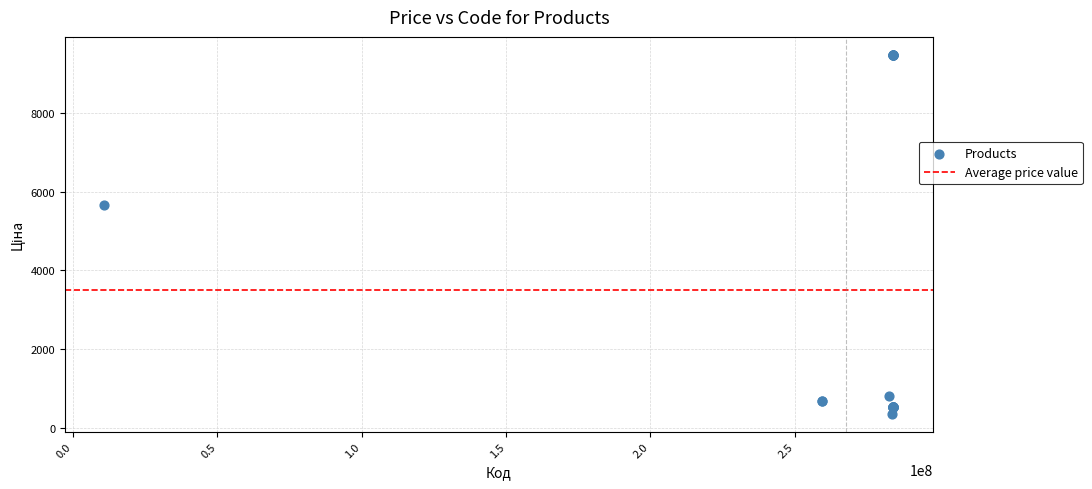

What Y value in the scatter plot is closest to 4919?

5673.8